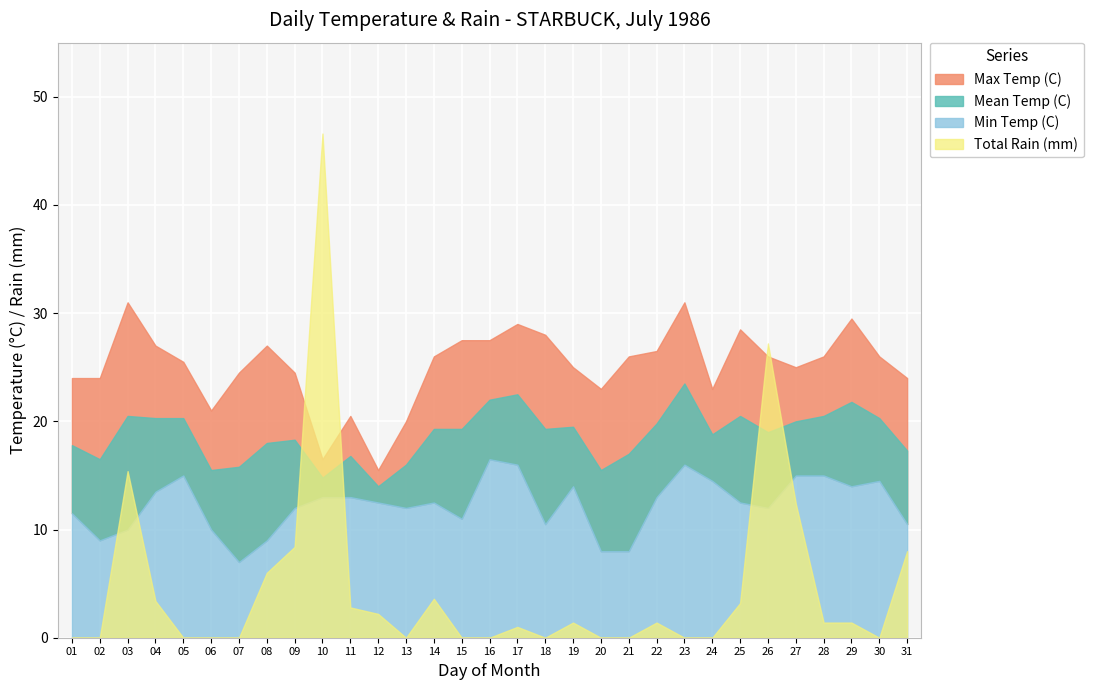

What is the average value of the Mean Temp (C) series?

18.7